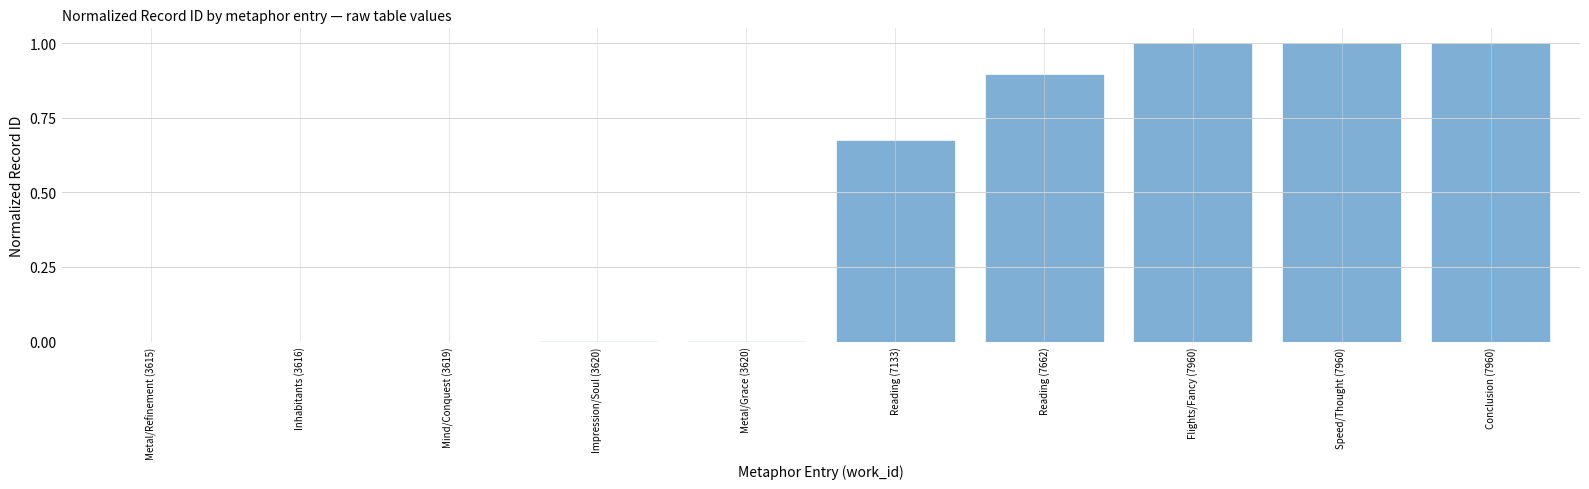

Does the chart contain stacked bars?

No